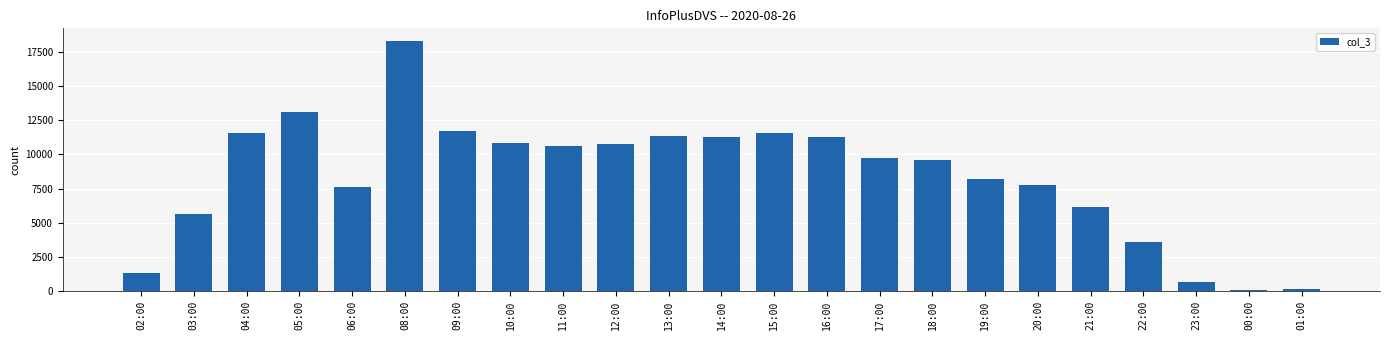

Count the number of data series in this chart.

1